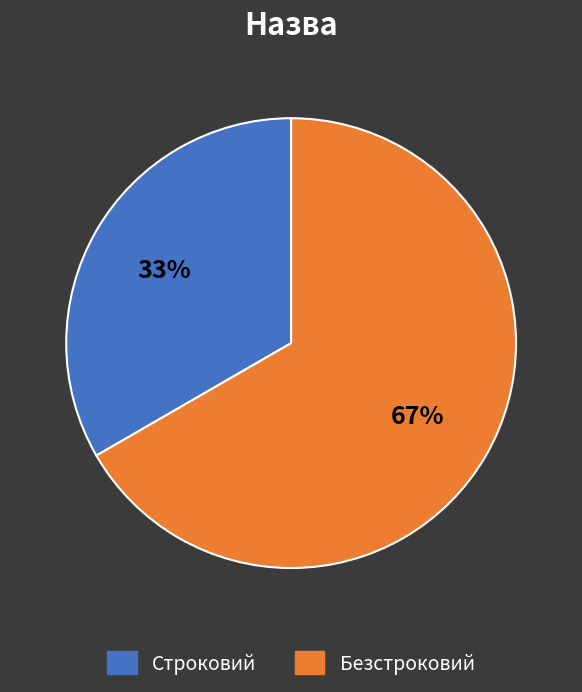

To the nearest percent, what is the average slice percentage?

50%